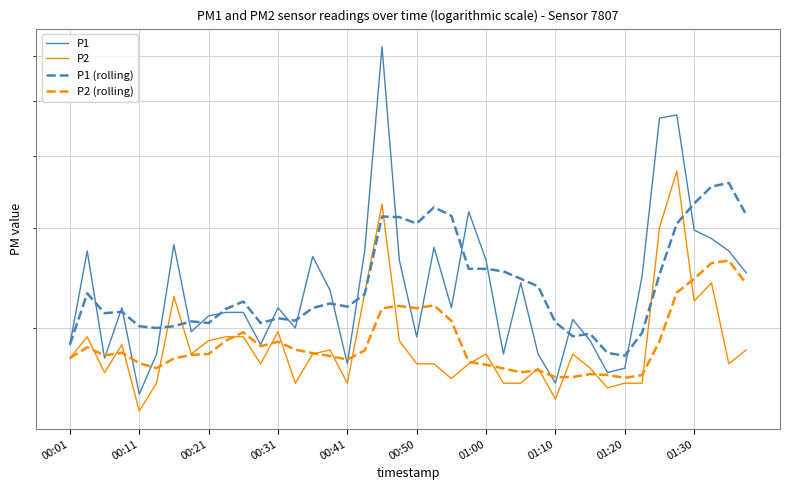

What is the spread (max minus min) of values at 18?

4.1